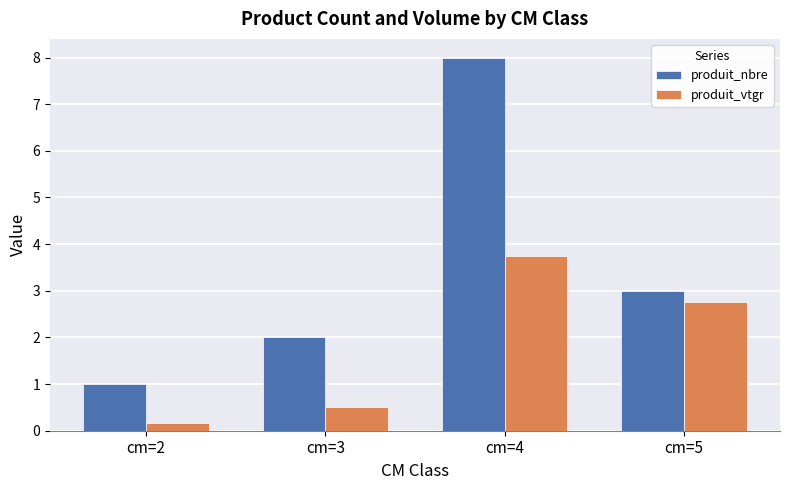

At which label does produit_nbre reach its peak?

cm=4